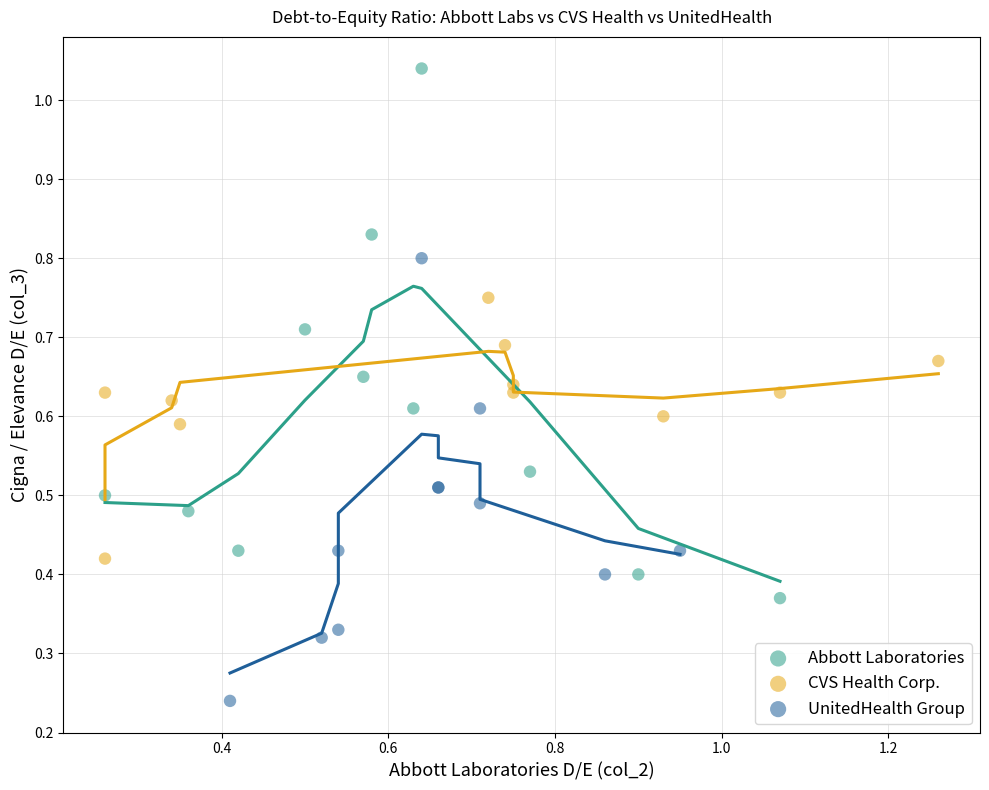

Which series contains the highest Y value?

Abbott Laboratories